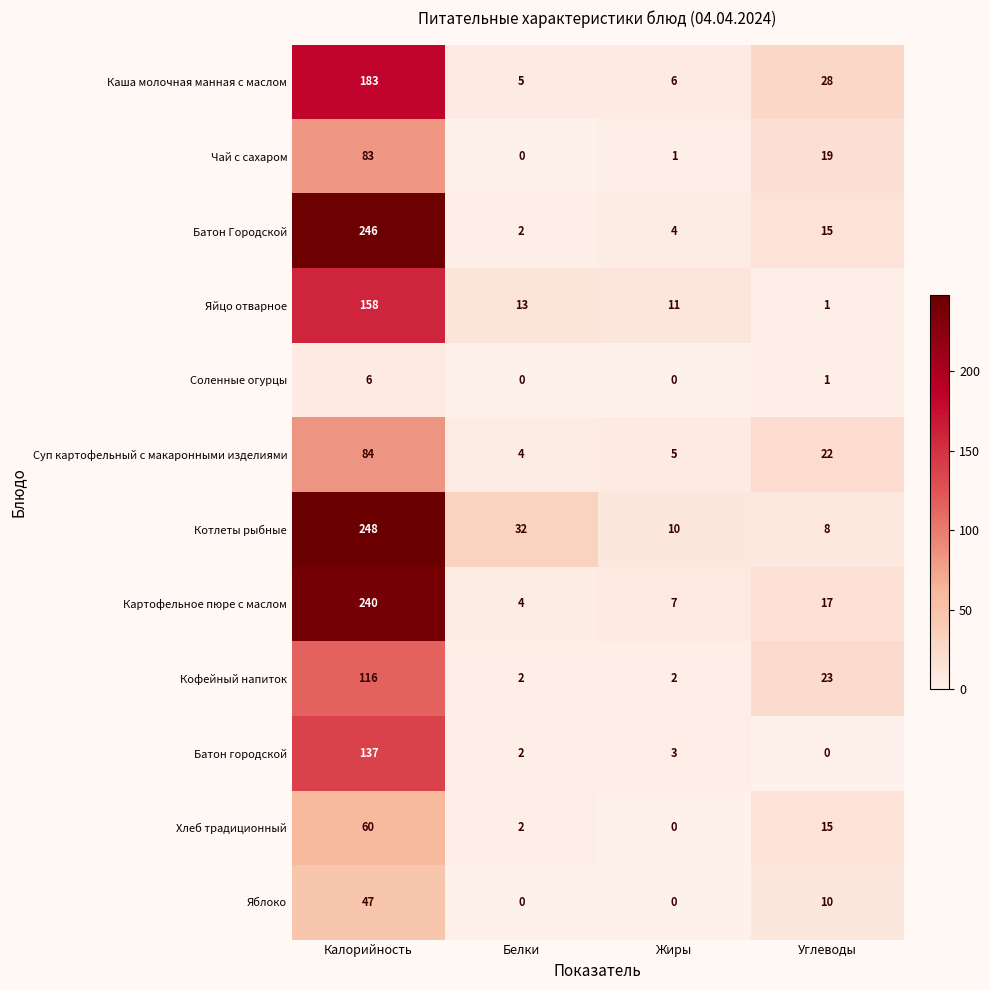

List the labels in order of Яйцо отварное value, largest first.

Калорийность, Белки, Жиры, Углеводы